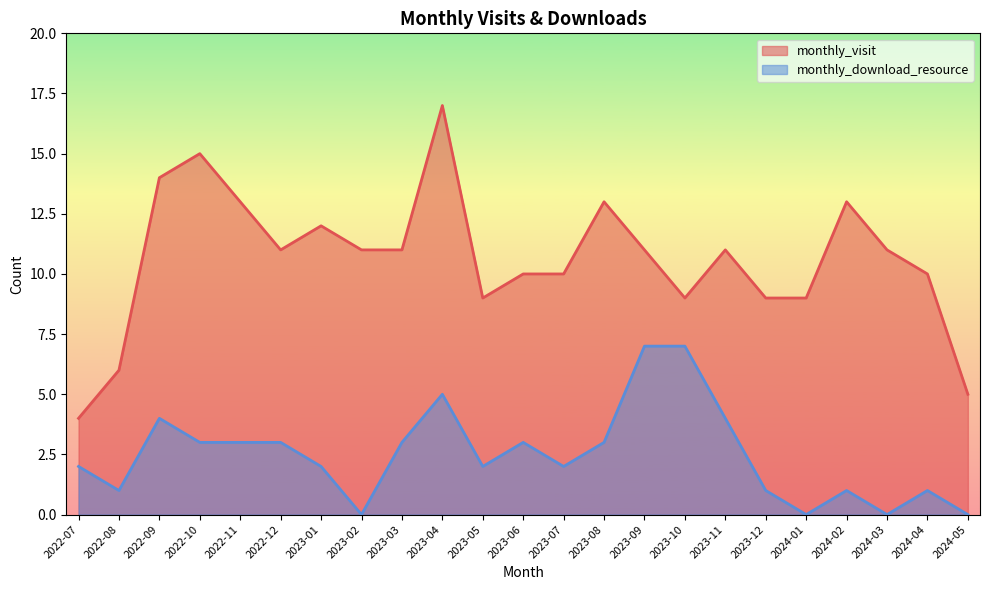

Where is monthly_visit nearest to the value 10?

2023-06